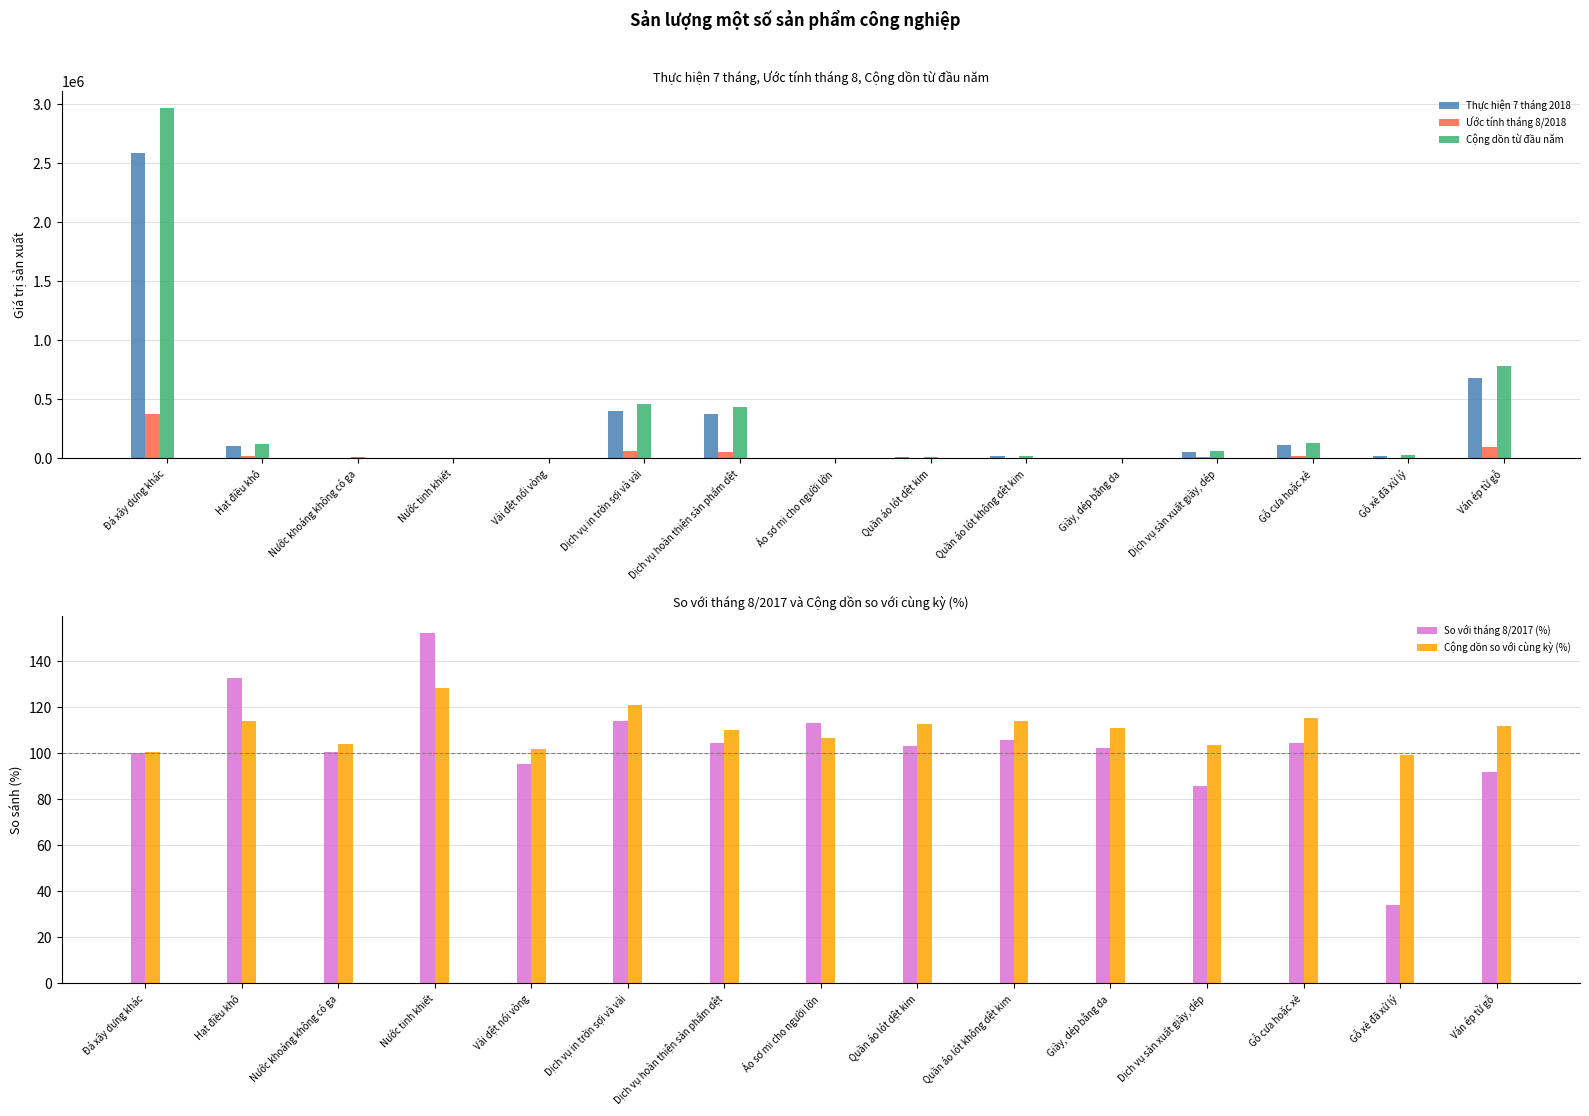

What is the difference between the highest and lowest values at Nước tinh khiết?

1010.1